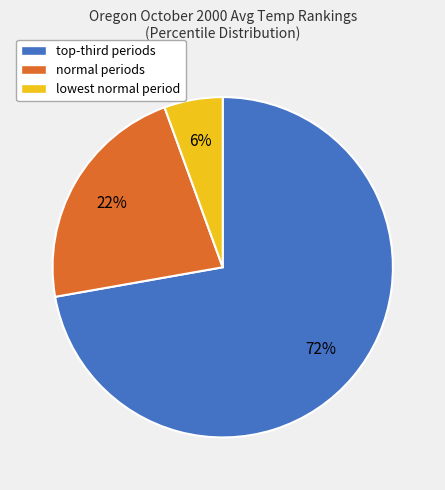

Approximately how many times larger is the value at lowest normal period compared to normal periods?

0.3